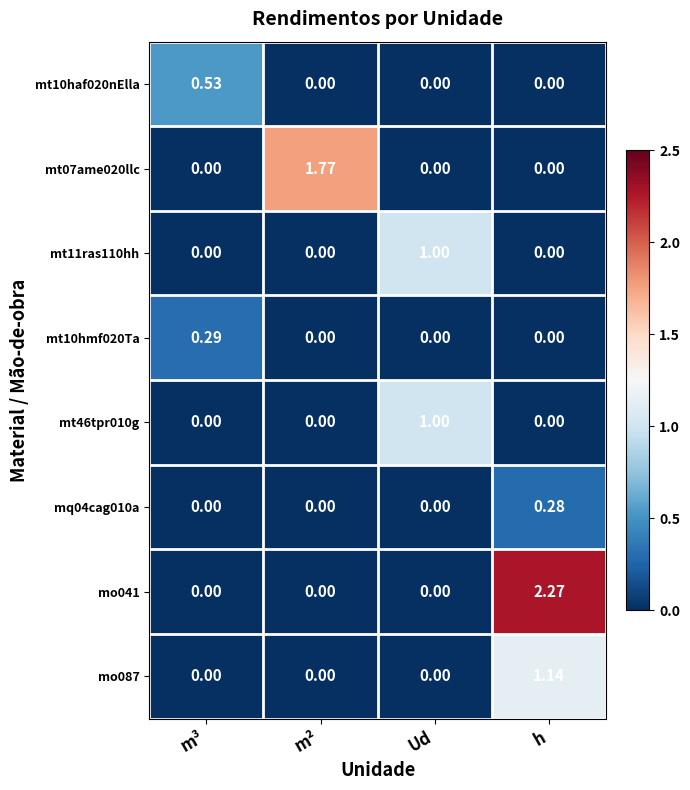

Which series has the largest range (max minus min)?

mo041